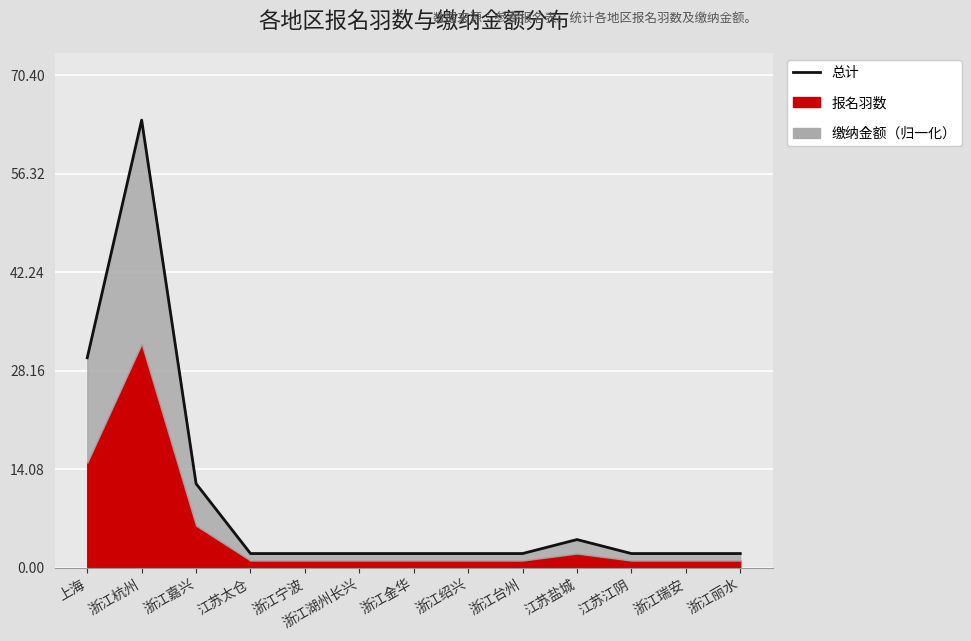

What is the difference between the maximum and minimum values?

62